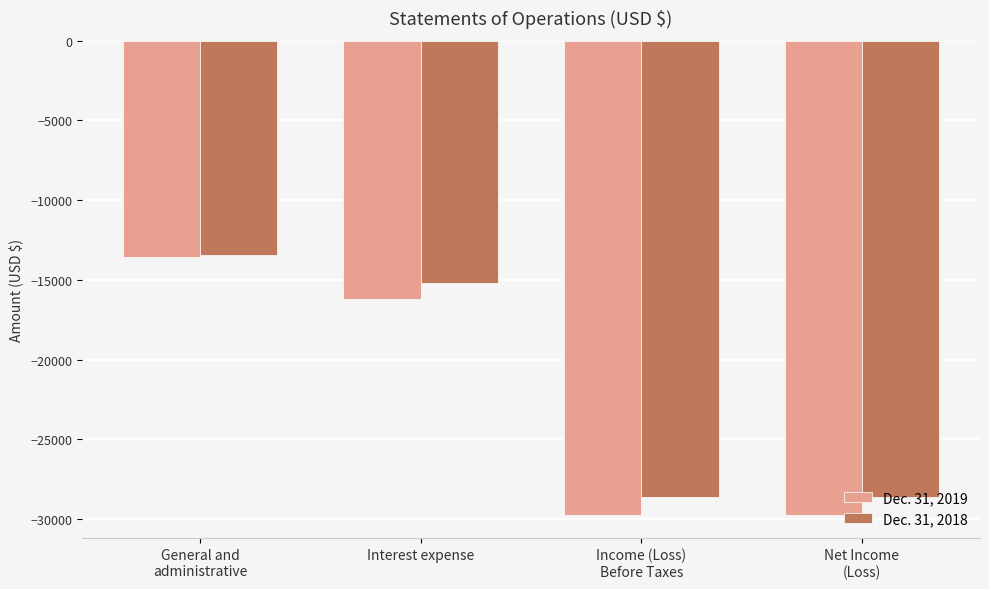

At which category is the sum across all series the highest?

General and
administrative